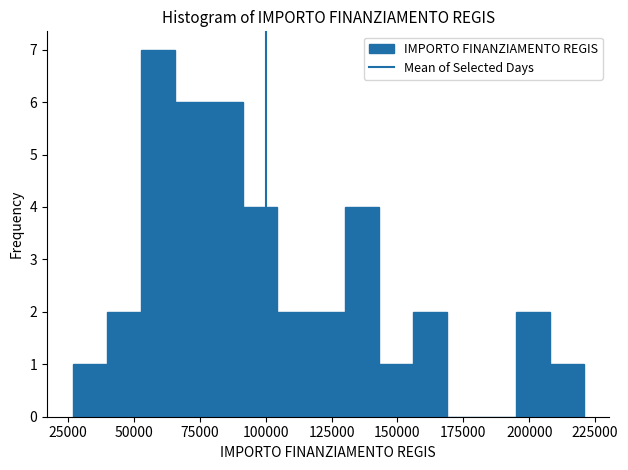

Read against the x-axis, roughly where is the centre of the tallest bar?

60000